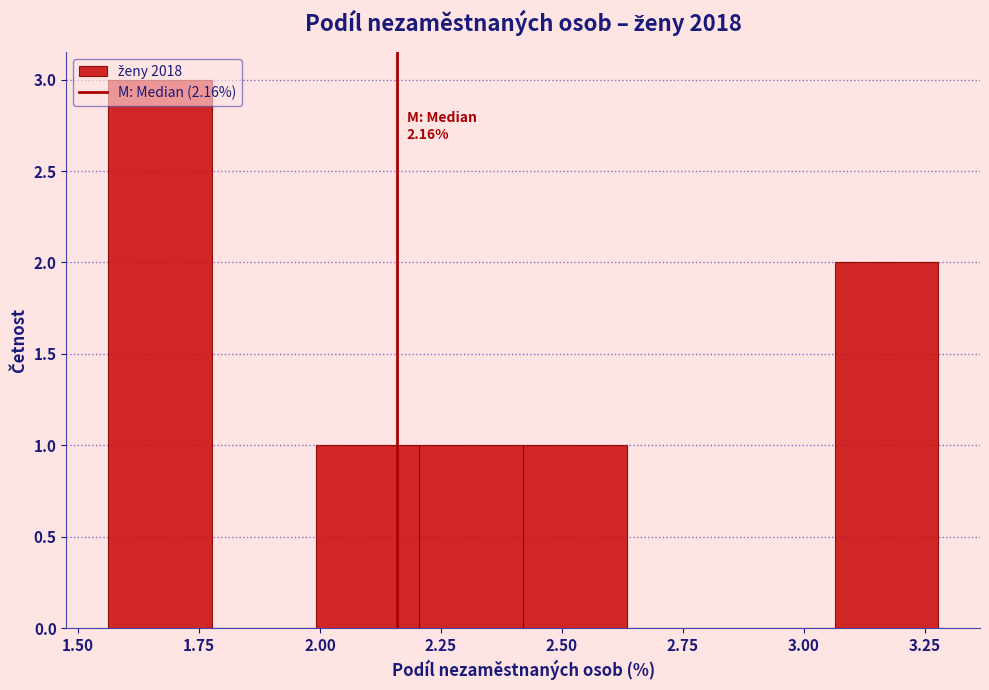

Which range on the x-axis has the tallest bar?

1.55 to 1.80